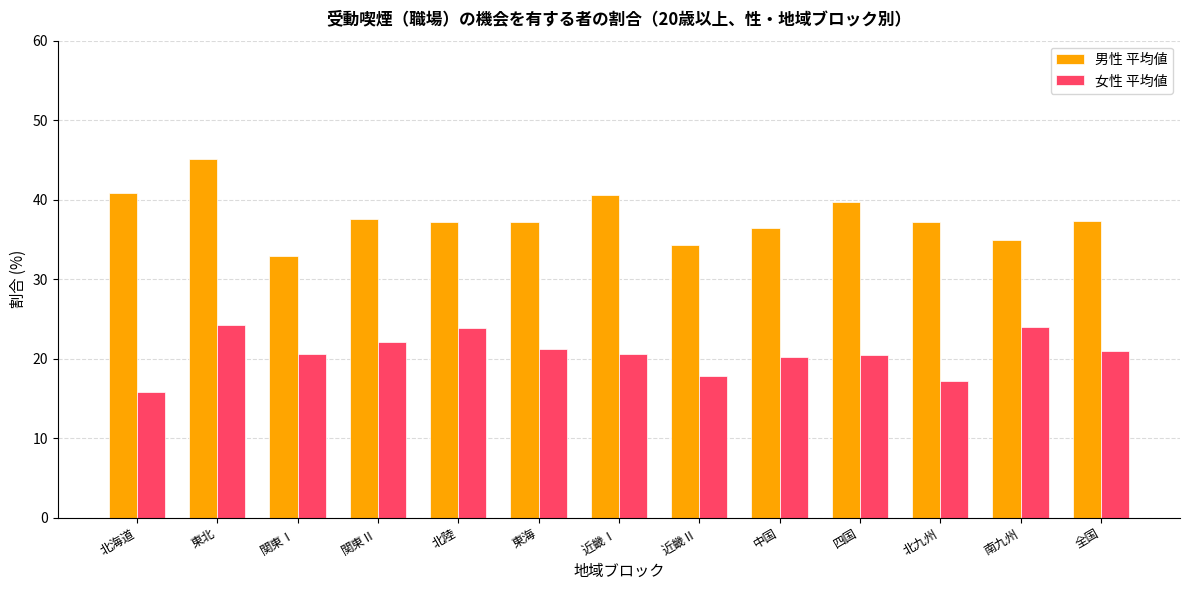

Which series has the largest total across all categories?

男性 平均値